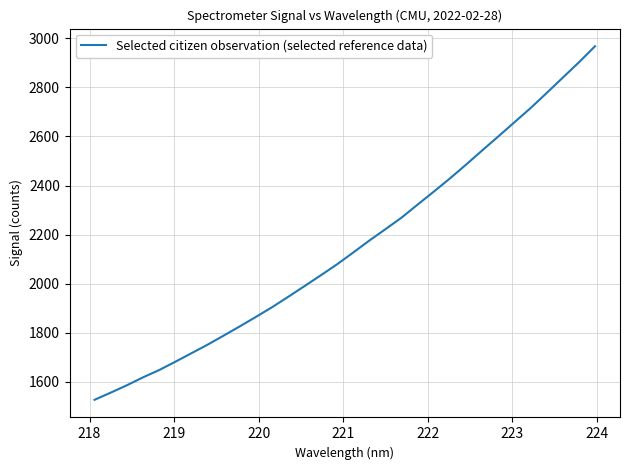

True or false: there are more than 0 points higher than both neighbors.

False